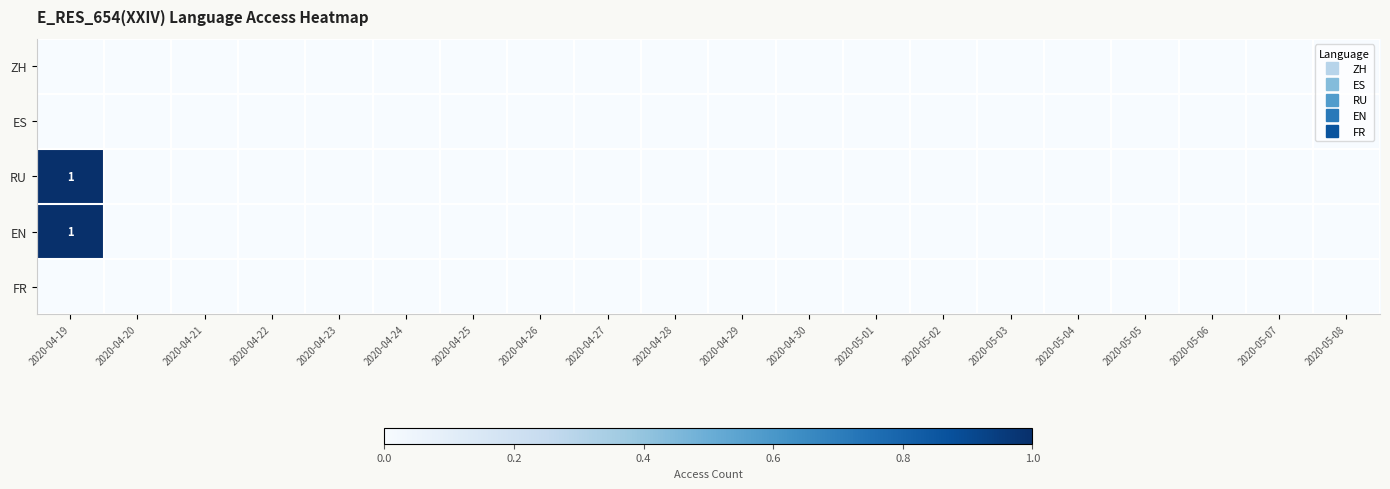

Is the value of EN at 2020-05-05 greater than the value of ES at 2020-04-20?

No